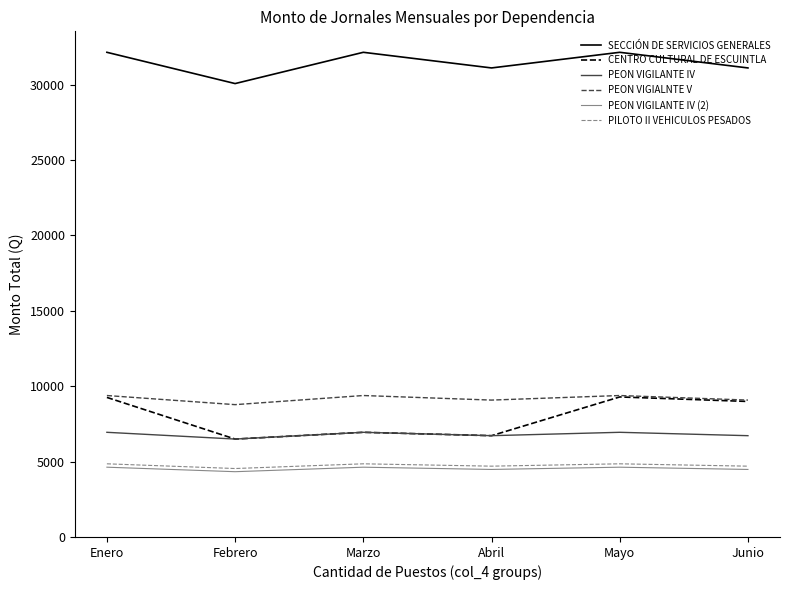

True or false: PILOTO II VEHICULOS PESADOS has a value of 6263.0 at Junio.

False